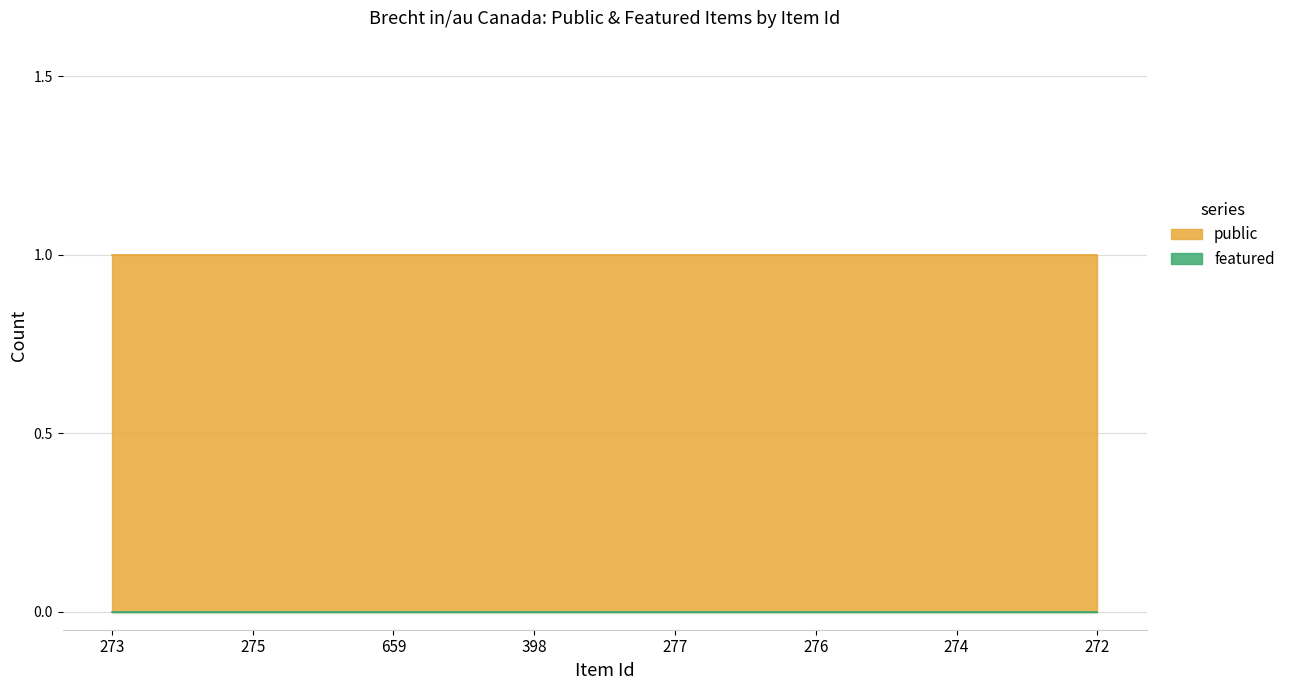

What is the value of the public point at the 6th from the left?

1